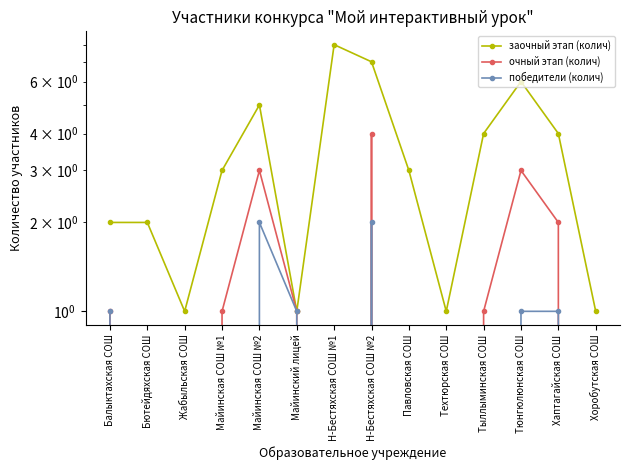

The value of очный этап (колич) at Жабыльская СОШ is 2. True or false?

False